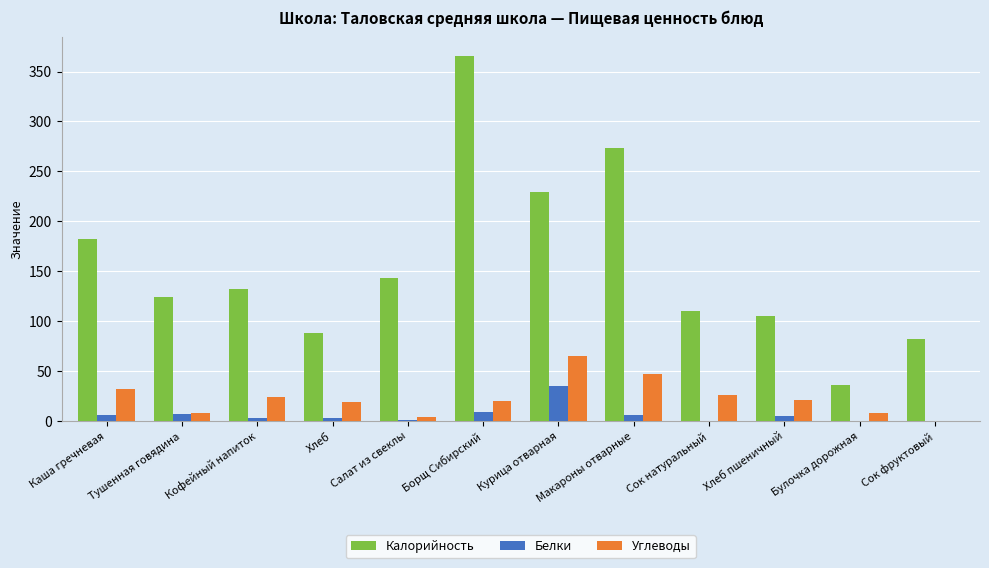

Between Каша гречневая and Макароны отварные, which series saw the biggest shift?

Калорийность